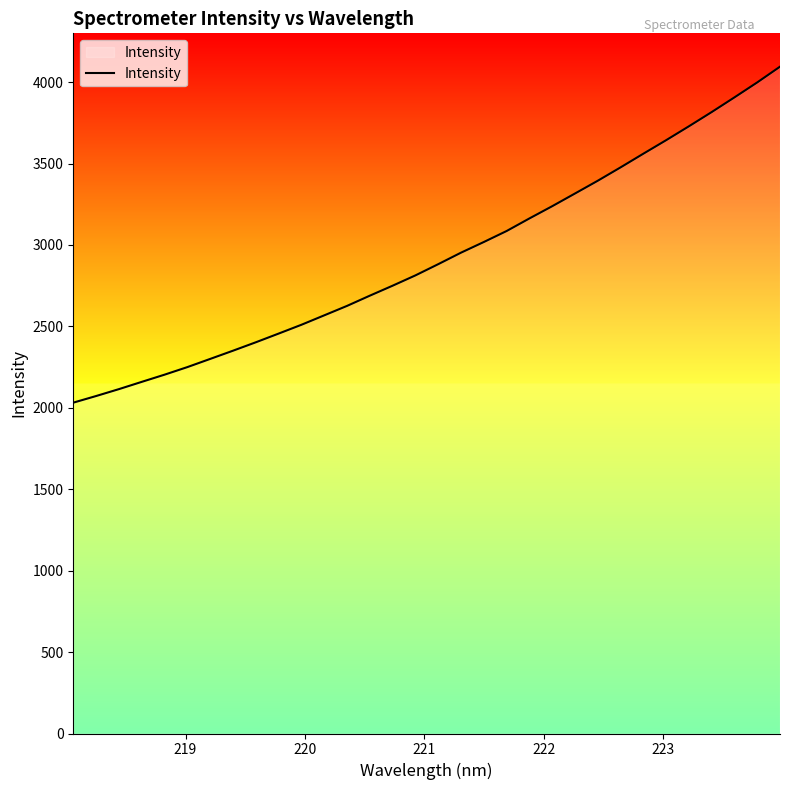

Does the chart display data point markers on the line(s)?

No